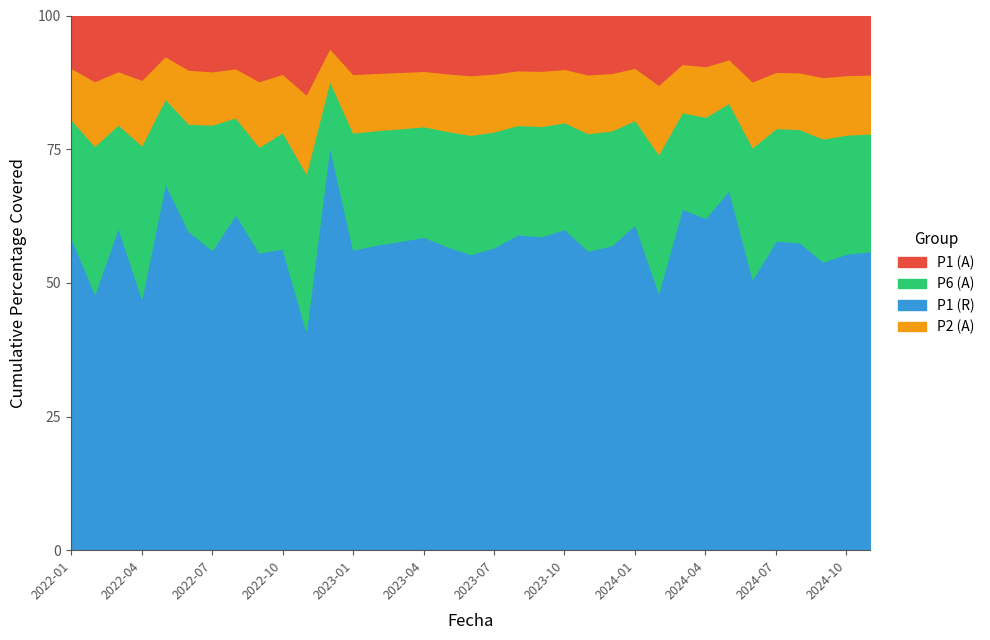

List the series in order of their peak value, highest first.

P1 (R), P6 (A), P1 (A), P2 (A)